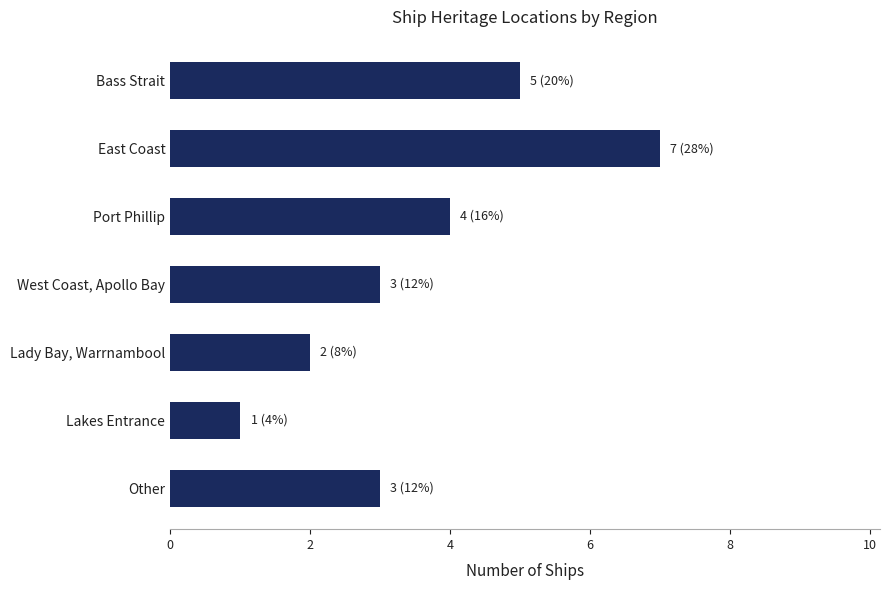

Reading top to bottom, list all the values displayed in this chart.

Bass Strait=5	East Coast=7	Port Phillip=4	West Coast, Apollo Bay=3	Lady Bay, Warrnambool=2	Lakes Entrance=1	Other=3